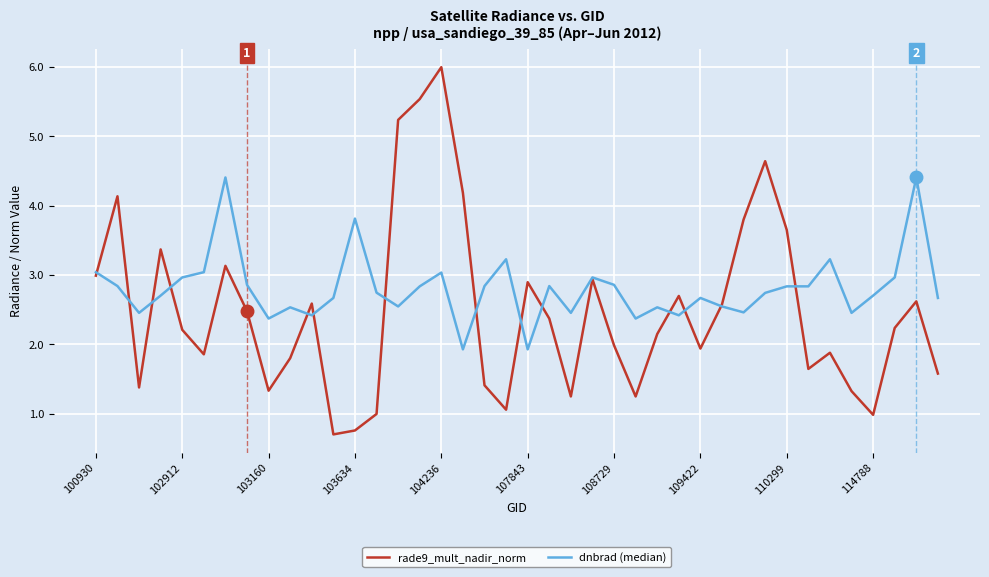

True or false: dnbrad (median) and rade9_mult_nadir_norm intersect in this chart.

True